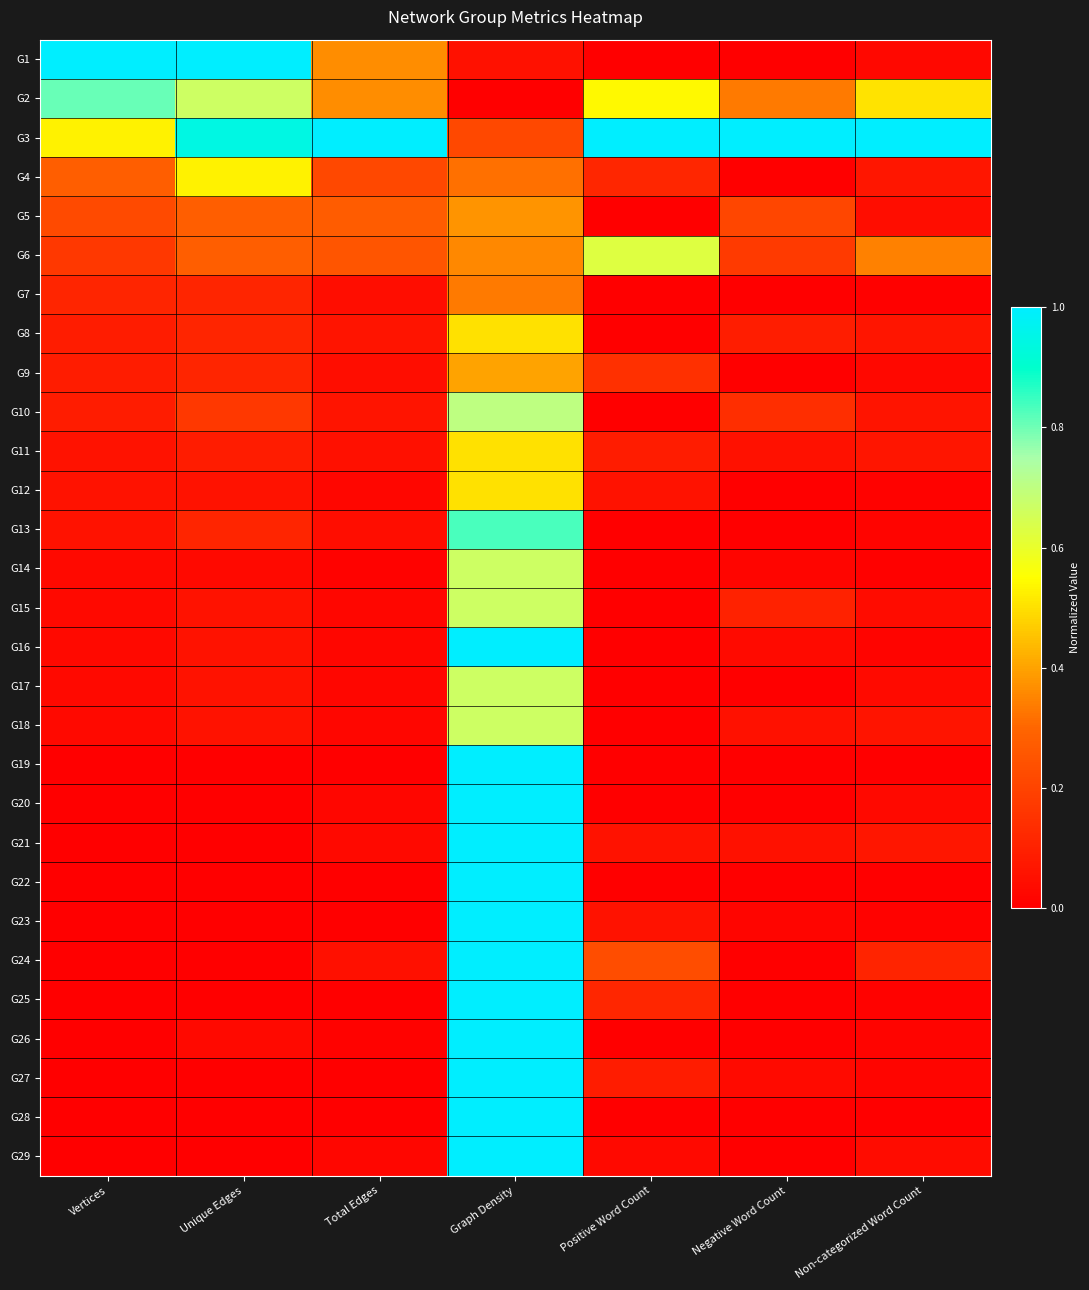

What is the total value across all series at Non-categorized Word Count?

2.7